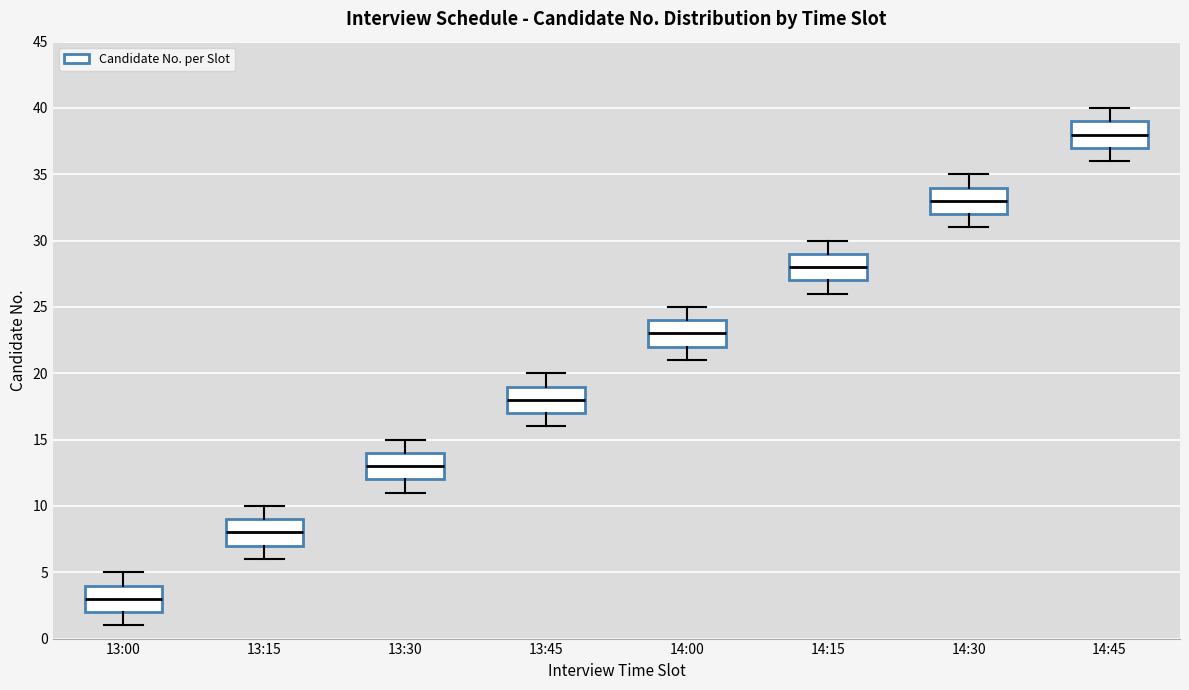

Reading left to right, read every box against the y-axis: the position of its median line, the range the box covers, and the ends of its whiskers. The values are not printed on the chart, so give them approximately, as read against the axis.

13:00: median 3, box 2 to 4, whiskers 1 to 5
13:15: median 8, box 7 to 9, whiskers 6 to 10
13:30: median 13, box 12 to 14, whiskers 11 to 15
13:45: median 18, box 17 to 19, whiskers 16 to 20
14:00: median 23, box 22 to 24, whiskers 21 to 25
14:15: median 28, box 27 to 29, whiskers 26 to 30
14:30: median 33, box 32 to 34, whiskers 31 to 35
14:45: median 38, box 37 to 39, whiskers 36 to 40